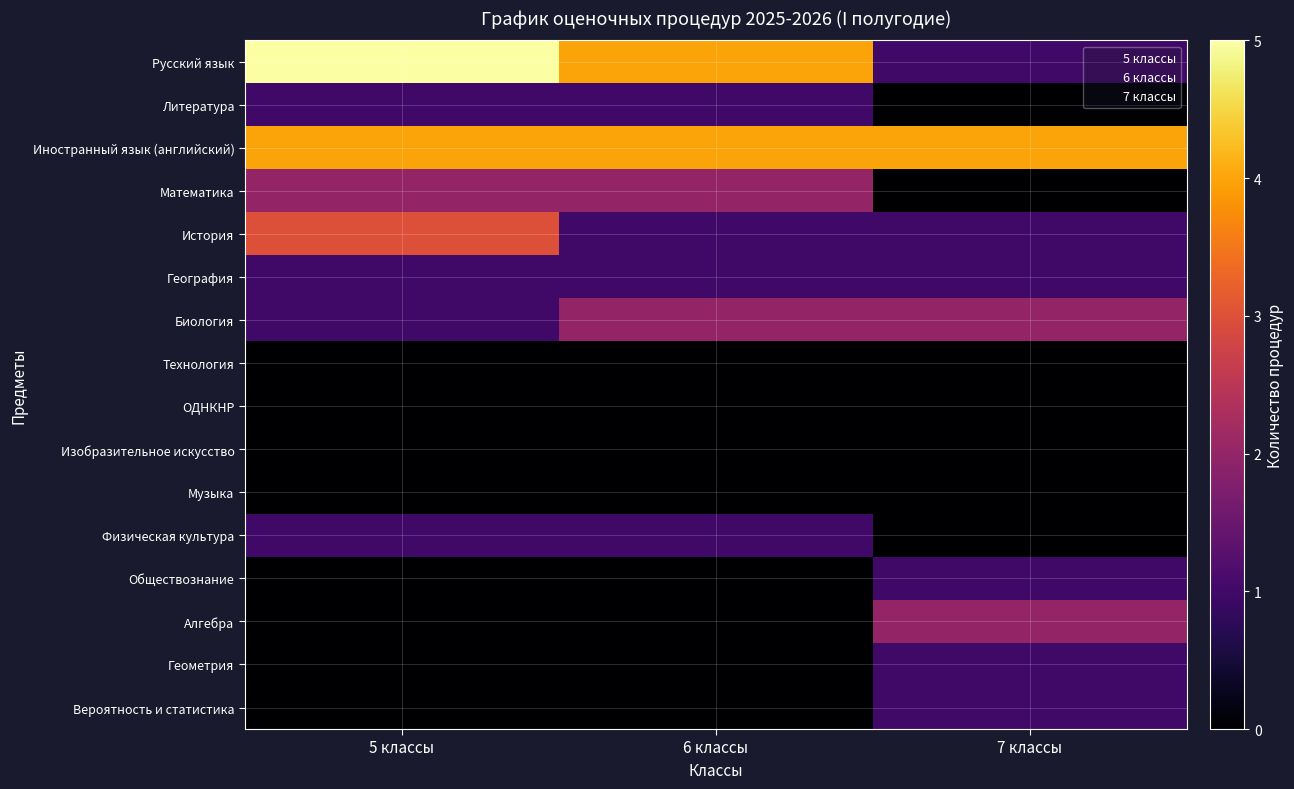

Which has a higher value, 7 классы or 6 классы?

6 классы